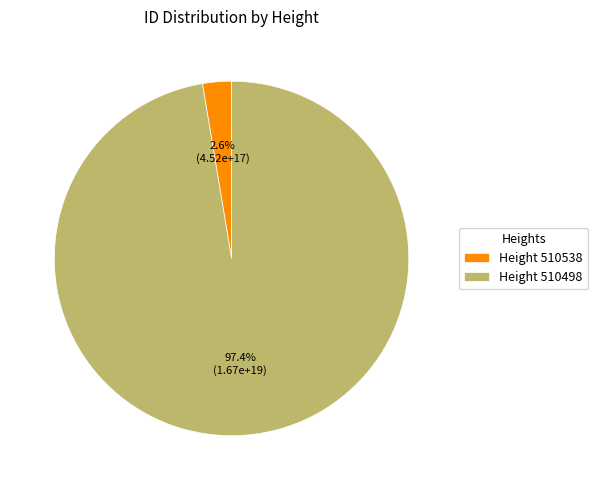

Which category has the smallest portion of the pie?

Height 510538